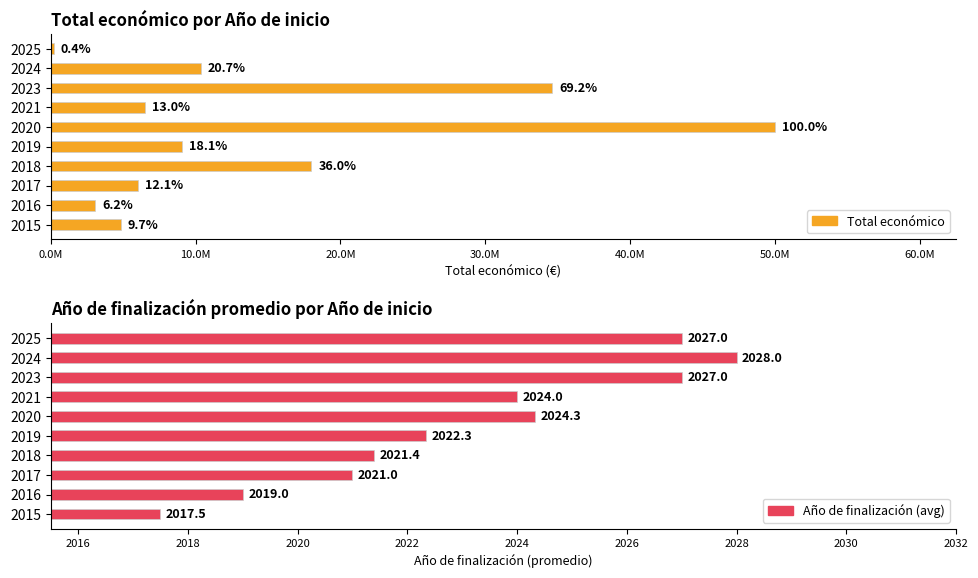

The value of Total económico at 2018 is 17992579.0. True or false?

True